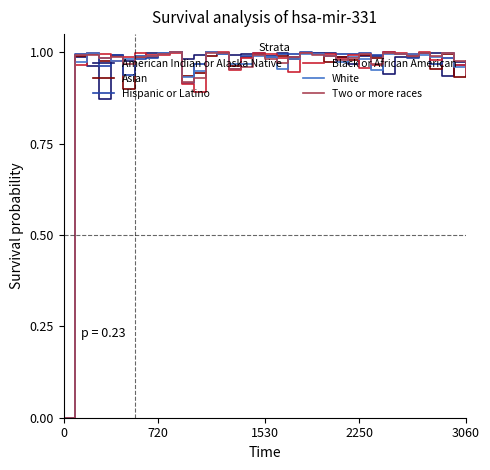

At how many categories does at least one series exceed 0?

35